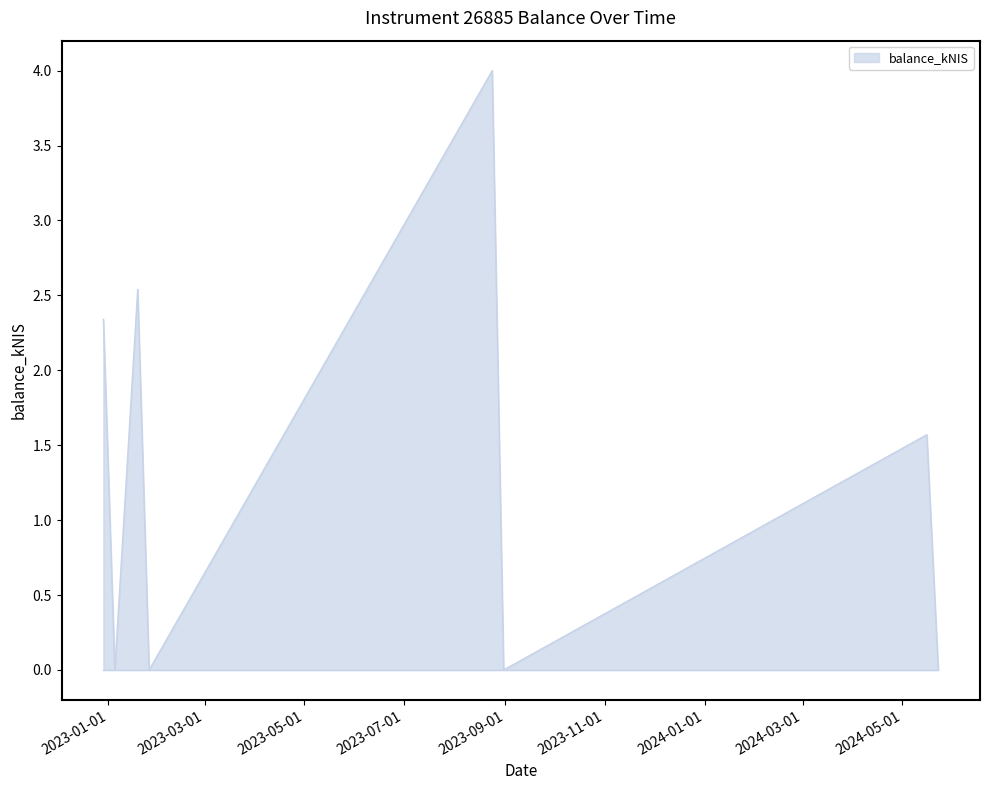

Reading left to right, extract all data points from this chart.

2.3	0.0	2.5	0.0	4.0	0.0	1.6	0.0